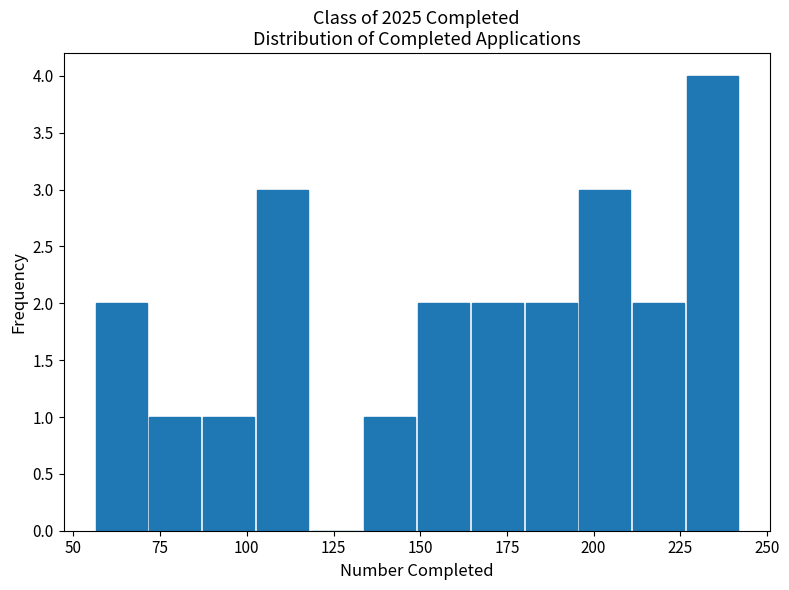

Around what value on the x-axis is the tallest bar? Give the approximate position of its centre, as read against the axis.

235